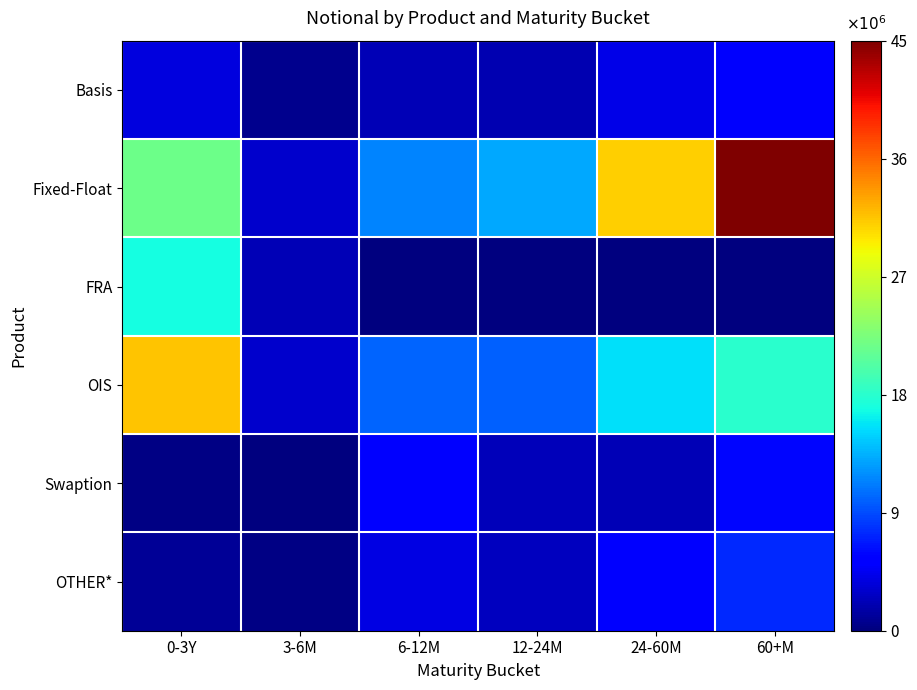

Reading right to left, list all the values displayed in this chart.

Basis: 60+M=5030835	24-60M=4218187	12-24M=2054610	6-12M=2269760	3-6M=584778	0-3Y=3860667
Fixed-Float: 60+M=45201689	24-60M=31207996	12-24M=13215627	6-12M=11509654	3-6M=3171093	0-3Y=21873646
FRA: 60+M=489	24-60M=1281	12-24M=1495	6-12M=16784	3-6M=2275913	0-3Y=17068735
OIS: 60+M=18066226	24-60M=15604683	12-24M=9973766	6-12M=10171919	3-6M=3056344	0-3Y=31610991
Swaption: 60+M=5863787	24-60M=2183819	12-24M=2429796	6-12M=5711703	3-6M=15286	0-3Y=241596
OTHER*: 60+M=7590498	24-60M=5307585	12-24M=2610597	6-12M=4000111	3-6M=215785	0-3Y=930780